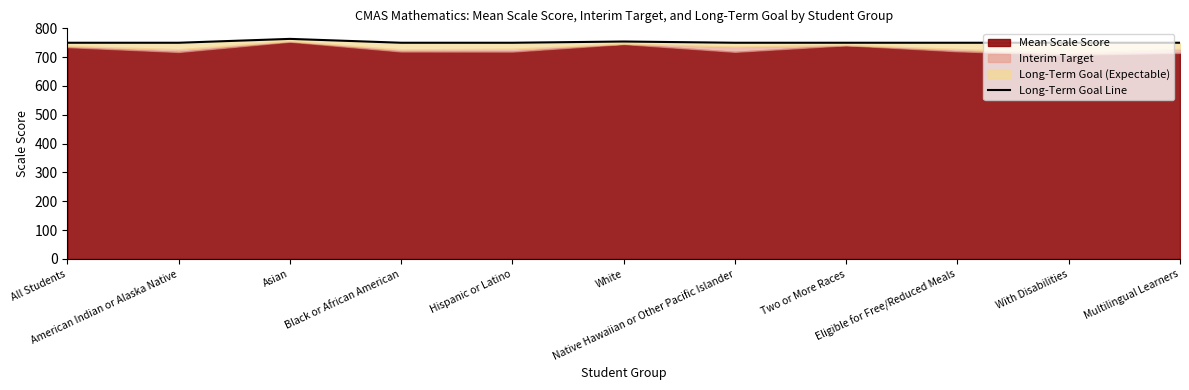

The chart shows a value of 975.8 at Two or More Races. True or false?

False